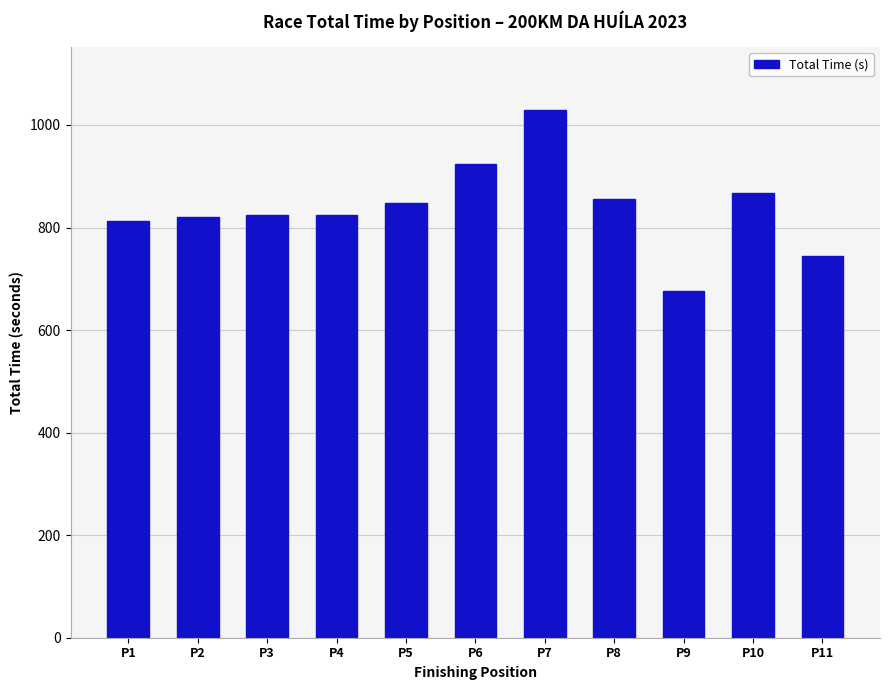

How many values are below 824?

4